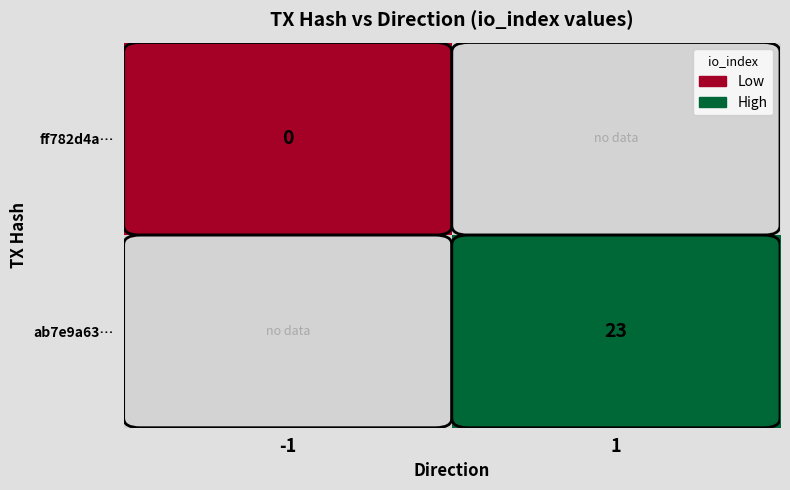

True or false: ab7e9a63… has a value of 41 at 1.

False